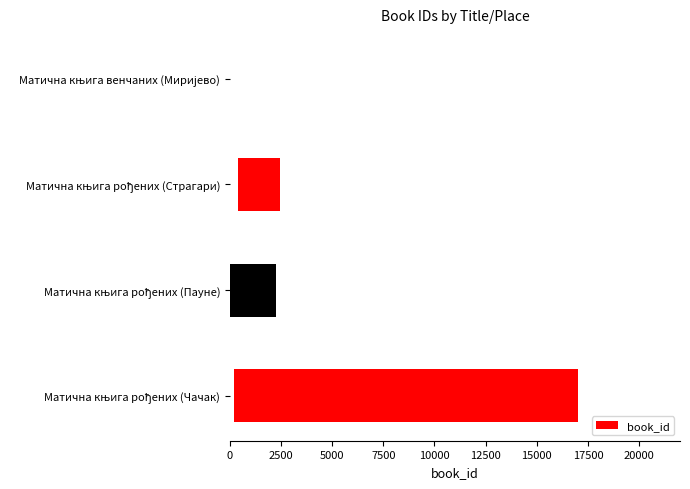

What is the smallest value displayed?

94